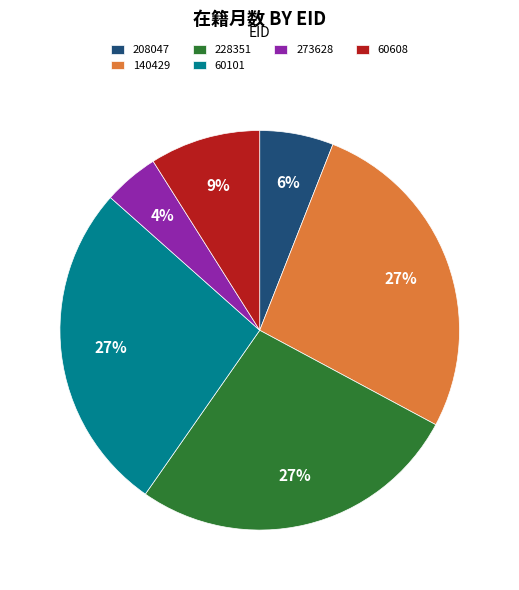

Between 60608 and 228351, which is larger?

228351